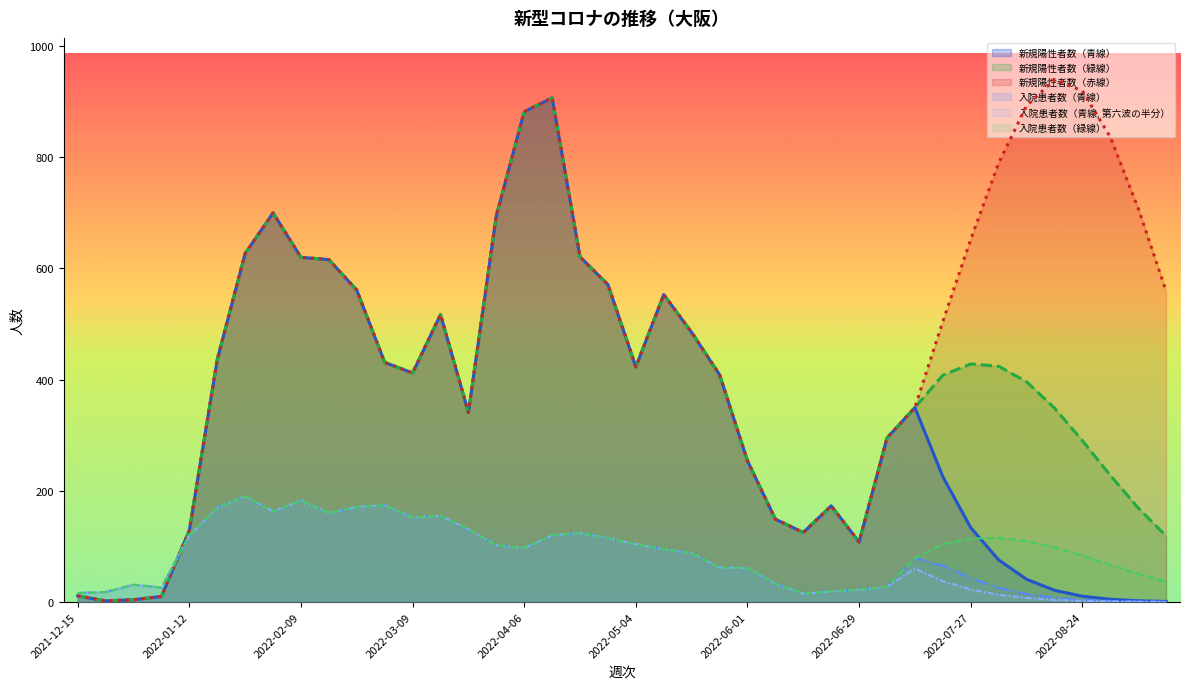

The 入院患者数（青線, 第六波の半分） series shows 60.4 at 2022-07-13. True or false?

True